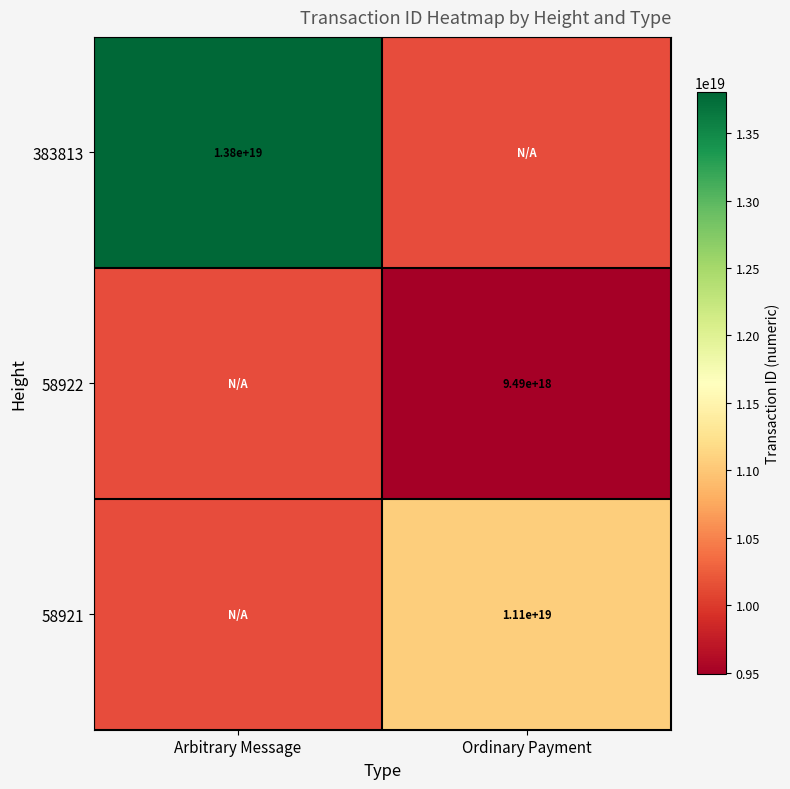

Is it true that 383813 equals 18526599049987248128.0 at Arbitrary Message?

False